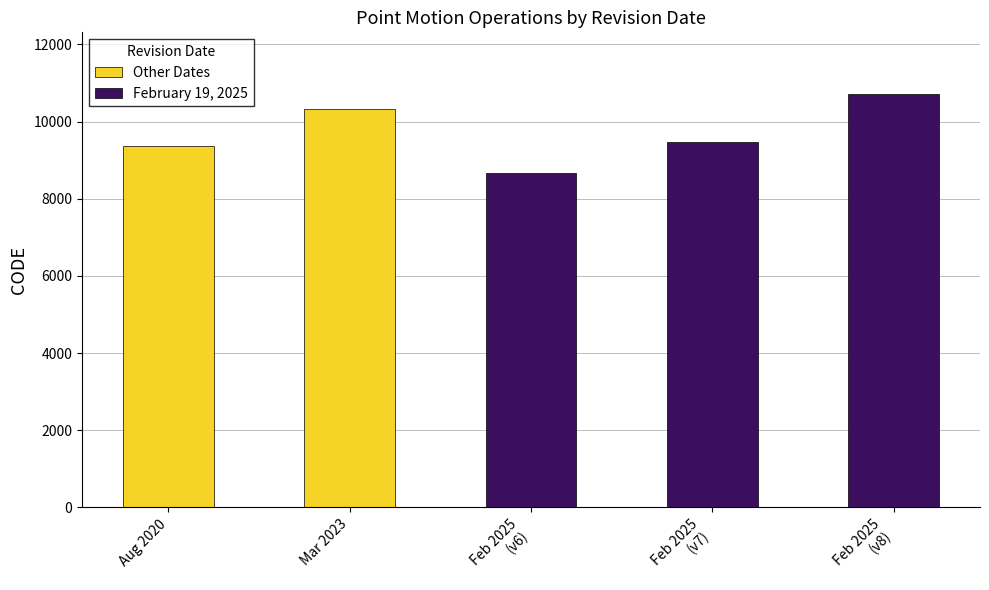

True or false: the data shows 8676 at February 19, 2025.

True